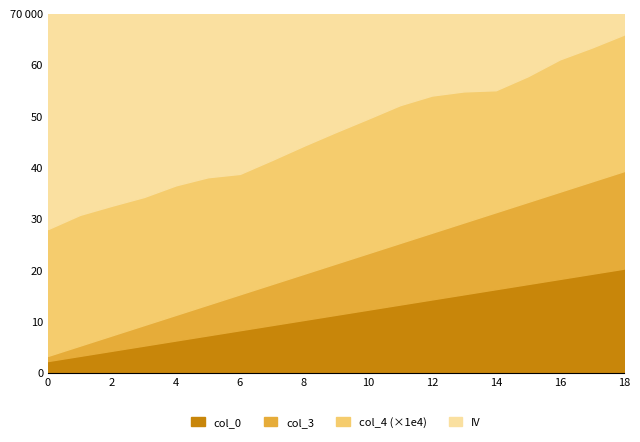

Rank the categories by col_3 value from lowest to highest.

0, 1, 2, 3, 4, 5, 6, 7, 8, 9, 10, 11, 12, 13, 14, 15, 16, 17, 18